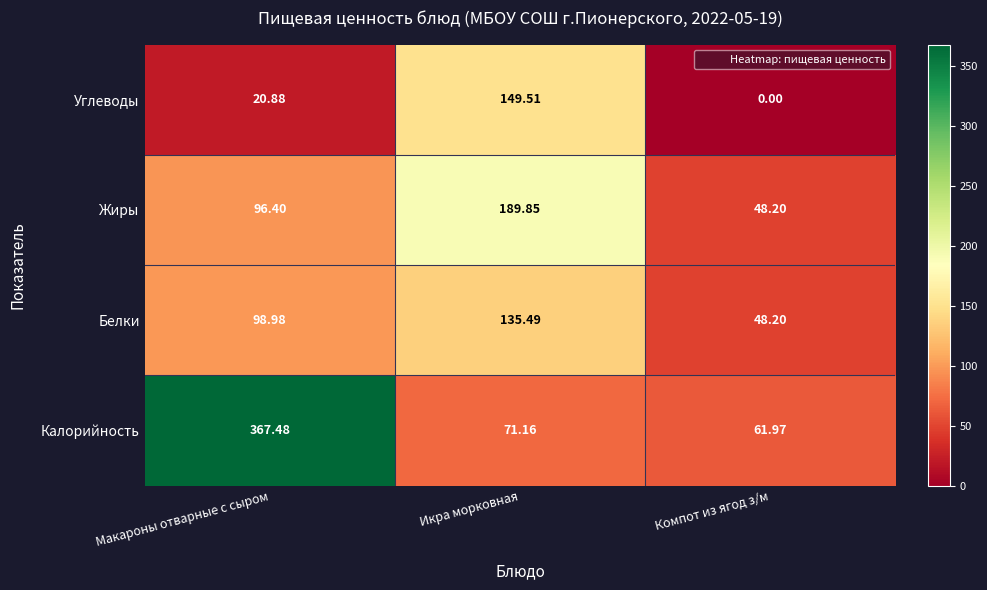

At Макароны отварные с сыром, list the series in order from largest to smallest.

Калорийность, Белки, Жиры, Углеводы